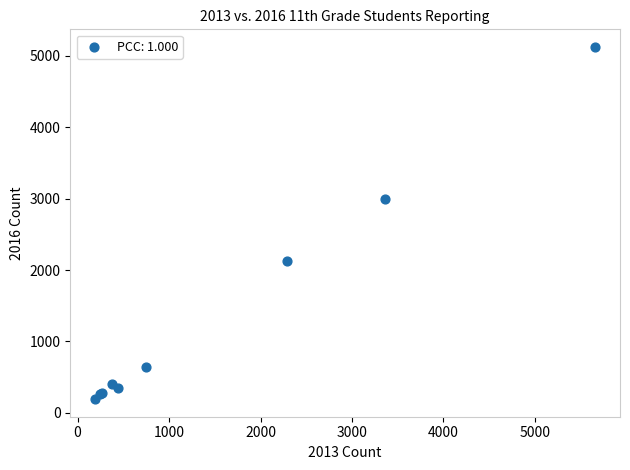

What Y value in the scatter plot is closest to 2659?

2998